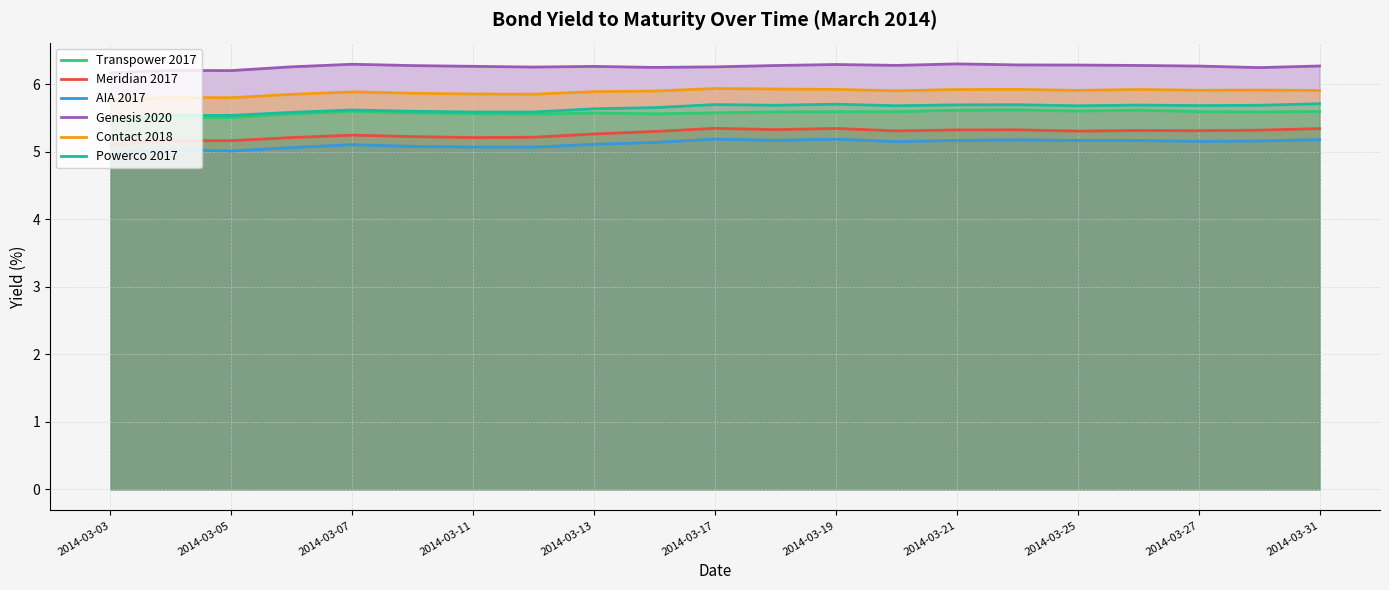

The Contact_2018 series shows 5.9 at 2014-03-19. True or false?

True